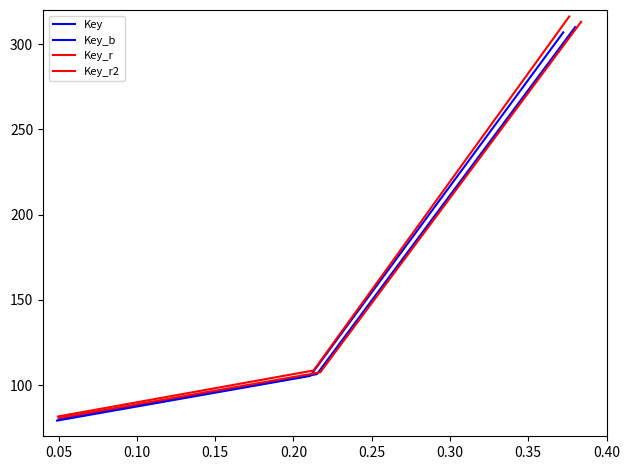

Reading left to right, transcribe all the data shown in this chart.

Key: 80.0	106.5	310.0
Key_b: 79.2	105.4	306.9
Key_r: 80.8	107.5	313.1
Key_r2: 81.6	108.6	316.2